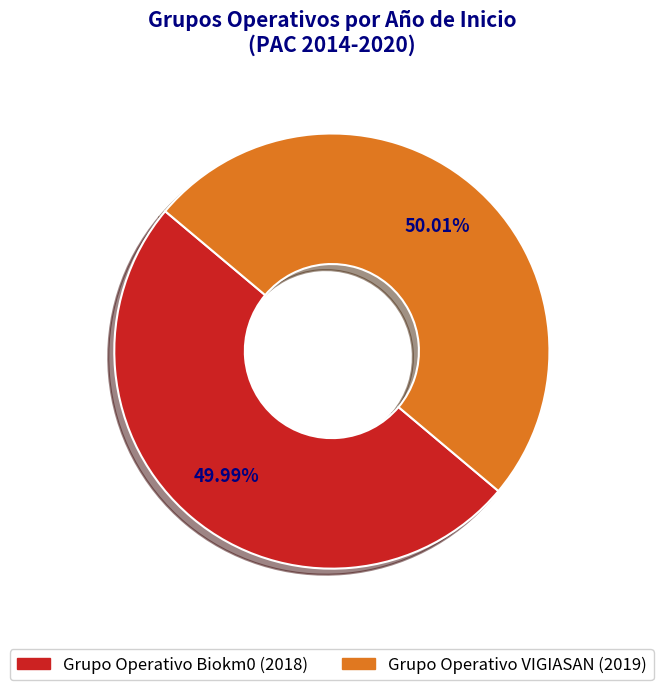

To the nearest percent, what percentage of the pie is Grupo Operativo Biokm0?

50%